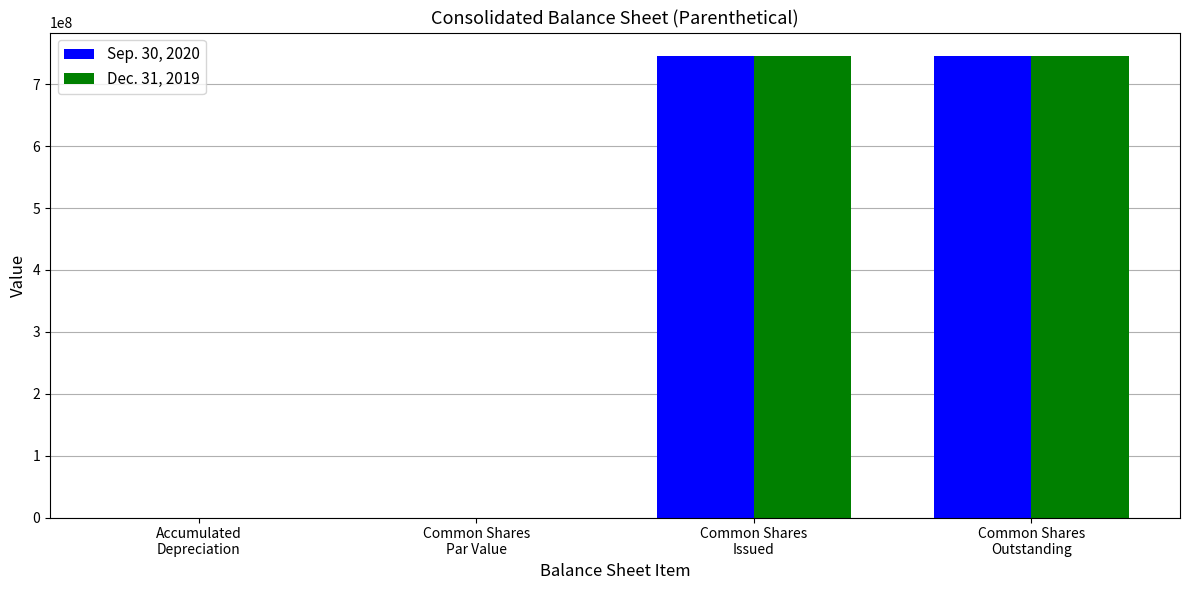

Does the chart contain stacked bars?

No